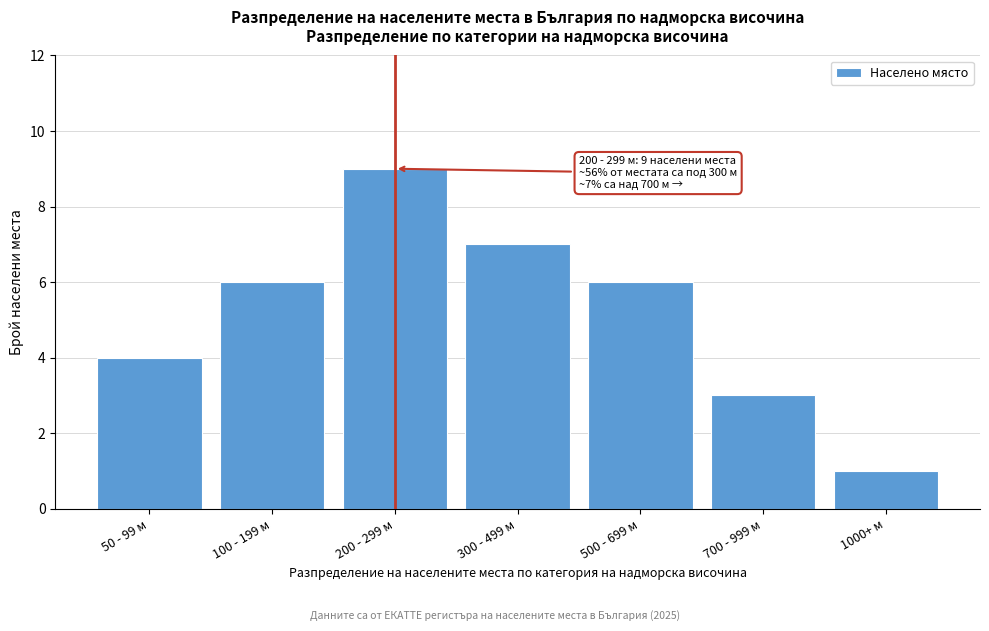

Reading left to right, transcribe all the data shown in this chart.

50 - 99 м=4	100 - 199 м=6	200 - 299 м=9	300 - 499 м=7	500 - 699 м=6	700 - 999 м=3	1000+ м=1